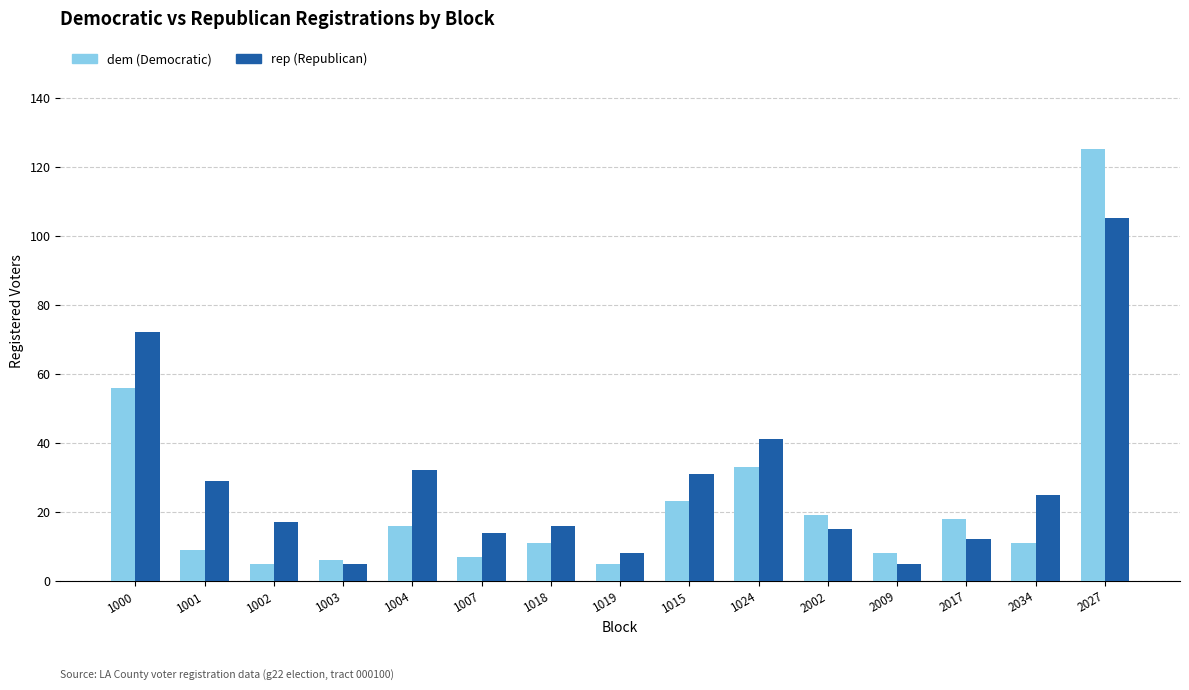

At which category is the sum across all series the highest?

2027